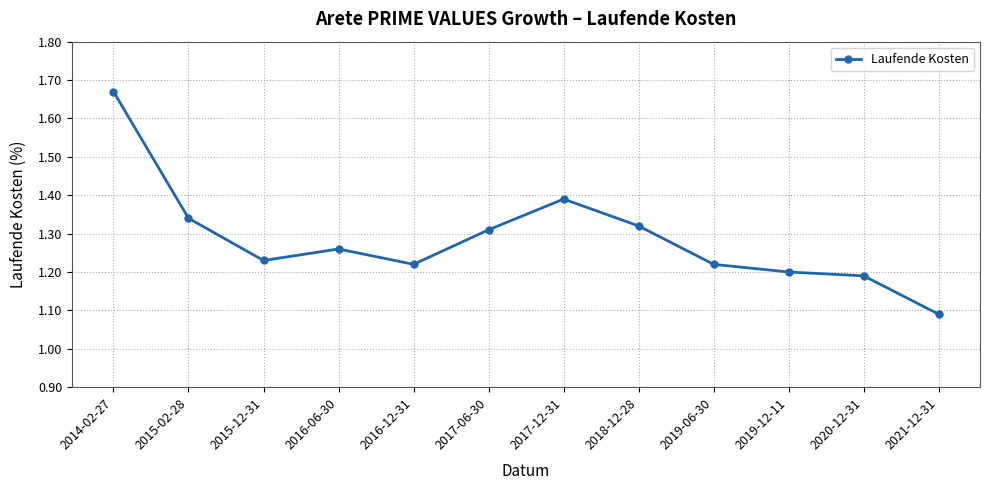

Which has a higher value, 2020-12-31 or 2015-12-31?

2015-12-31